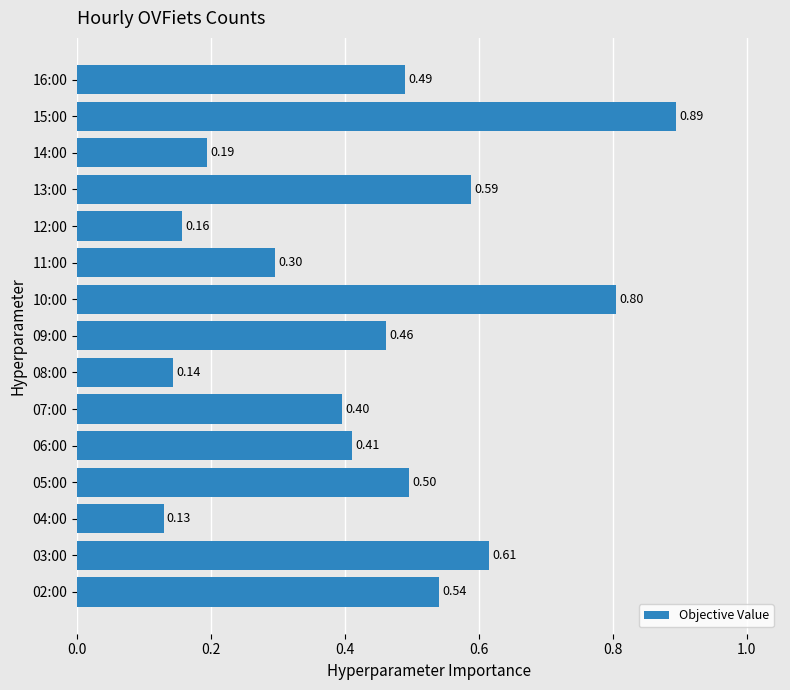

What is the difference between the maximum and minimum values?

0.8